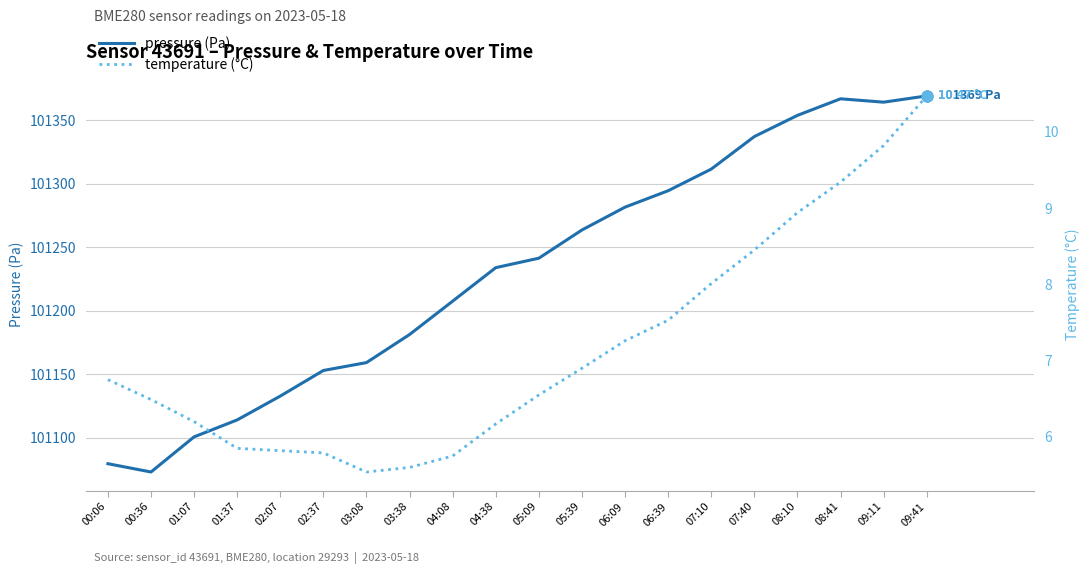

Which series contains the highest Y value?

pressure